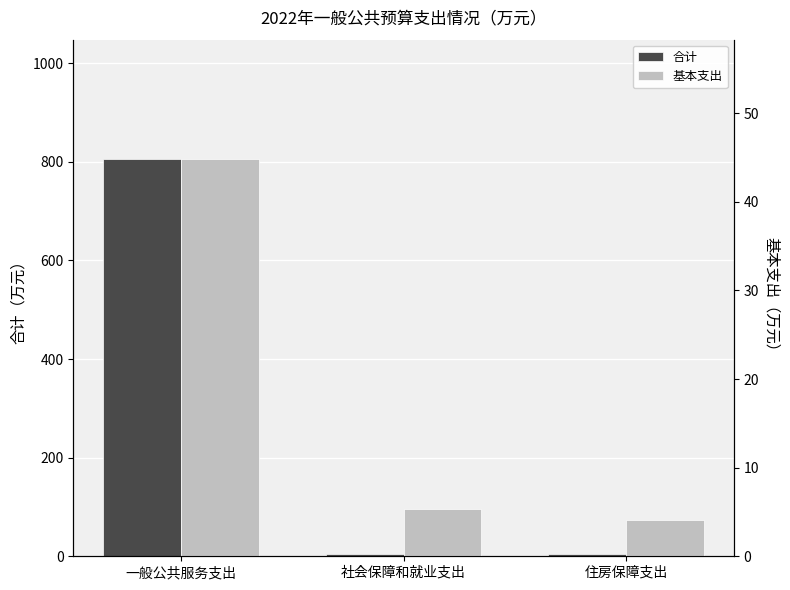

True or false: 基本支出 has a value of 4.0 at 住房保障支出.

True